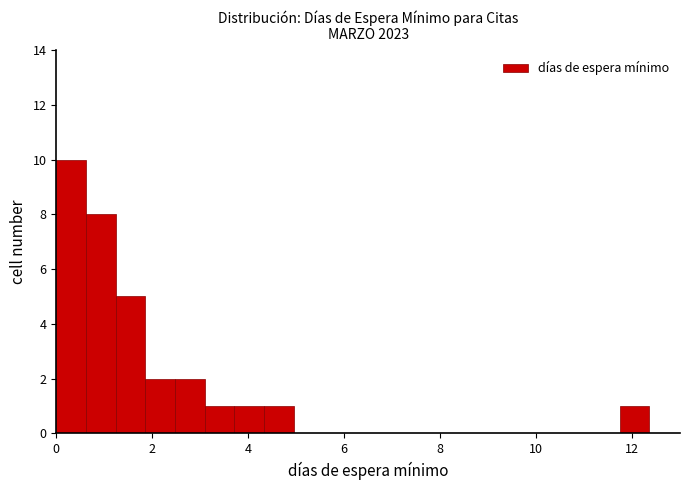

Around what value on the x-axis is the tallest bar? Give the approximate position of its centre, as read against the axis.

0.4